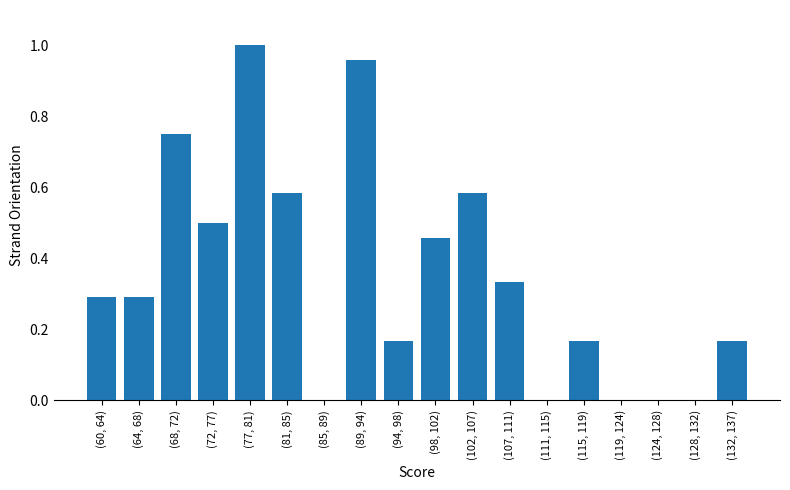

Between (64, 68) and (94, 98), which is larger?

(64, 68)